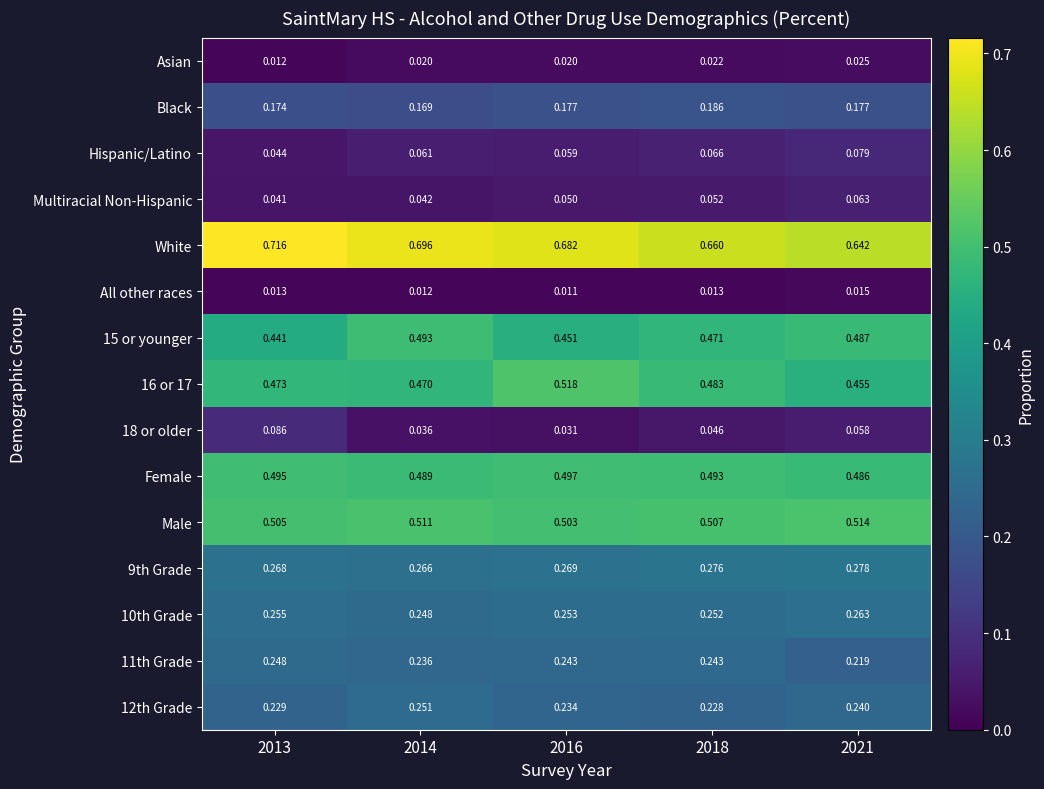

Is the value of 9th Grade at 2016 greater than the value of 15 or younger at 2018?

No